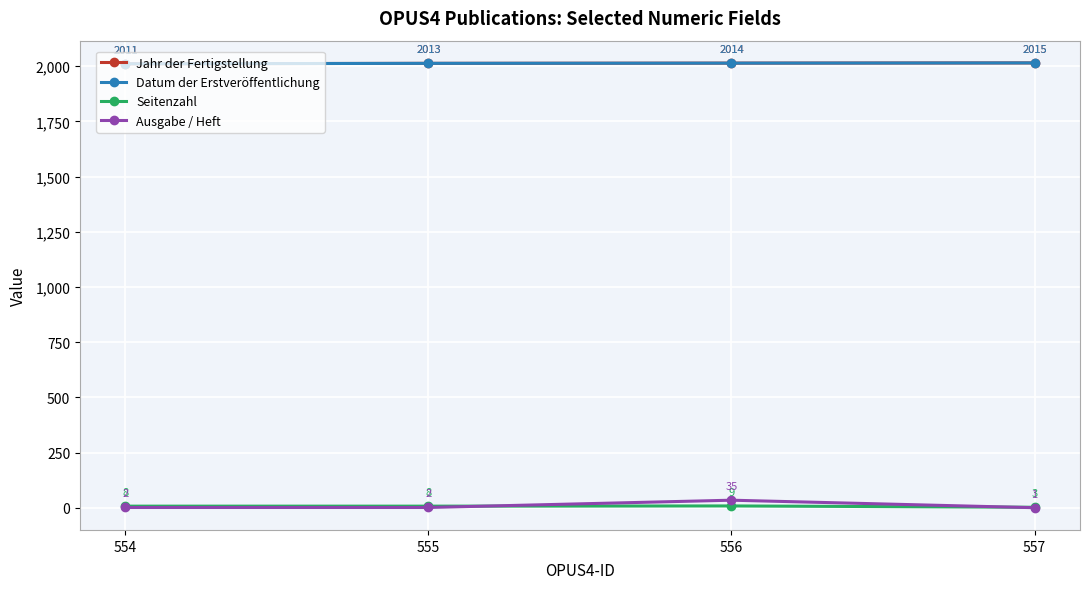

Reading left to right, what are all the values shown in this chart?

Jahr der Fertigstellung: 554=2011	555=2013	556=2014	557=2015
Datum der Erstveröffentlichung: 554=2011	555=2013	556=2014	557=2015
Seitenzahl: 554=8	555=8	556=9	557=3
Ausgabe / Heft: 554=2	555=2	556=35	557=1